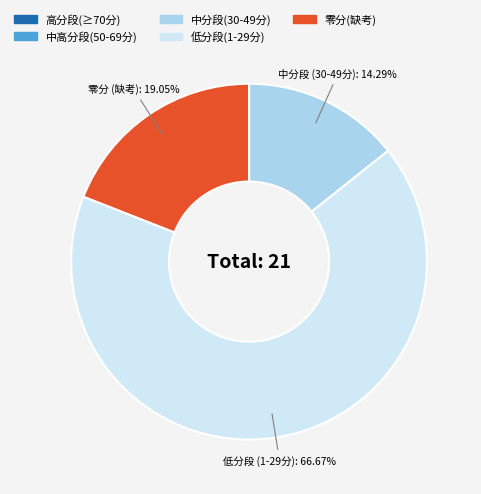

Is there any slice that represents more than half of the pie?

Yes